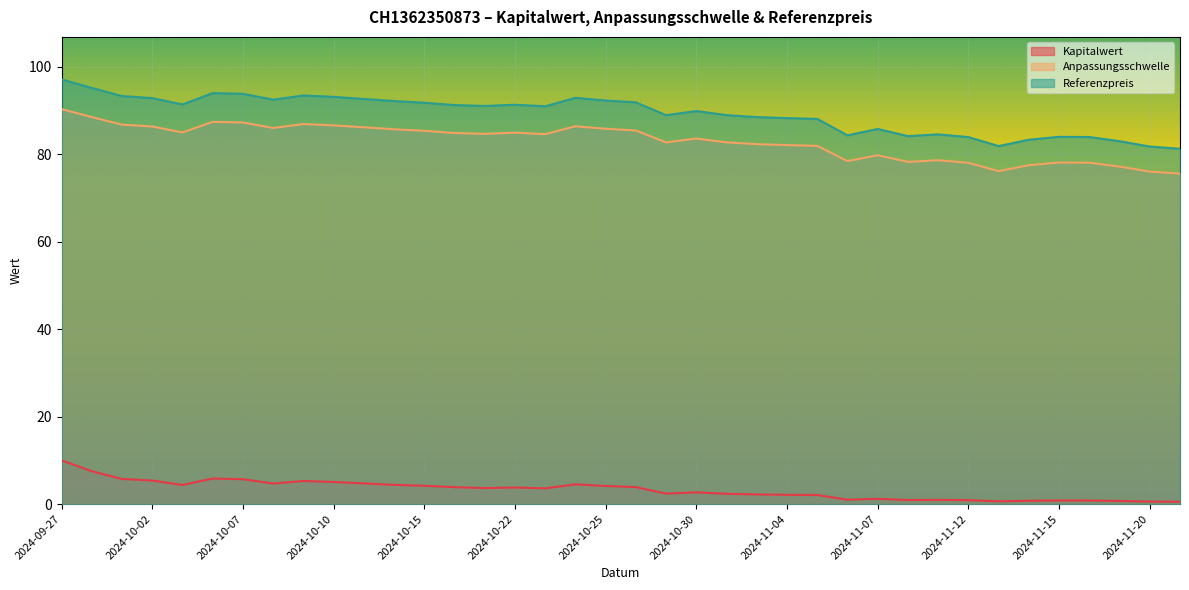

At how many categories does at least one series exceed 2?

38